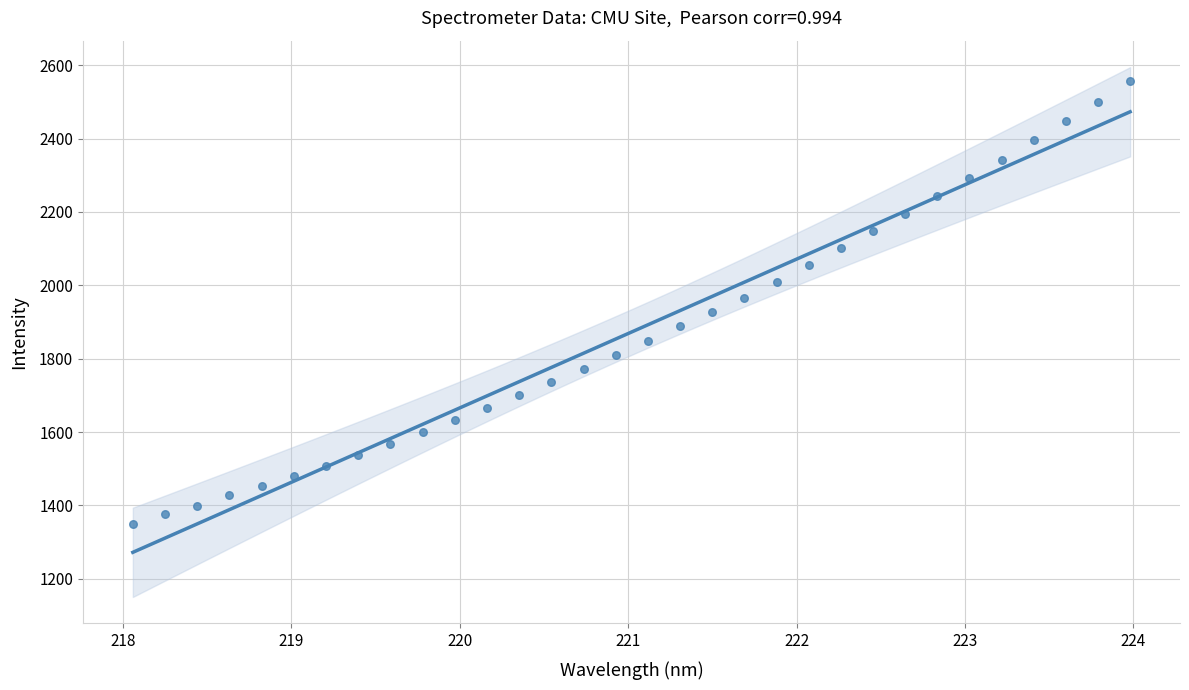

What is the range of Y values (max minus min)?

1206.7